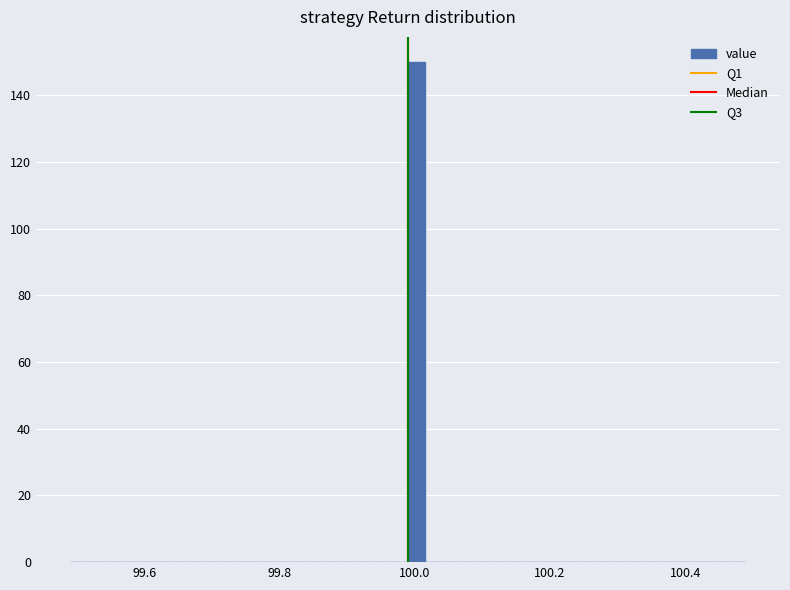

Read against the x-axis, roughly where is the centre of the tallest bar?

100.00